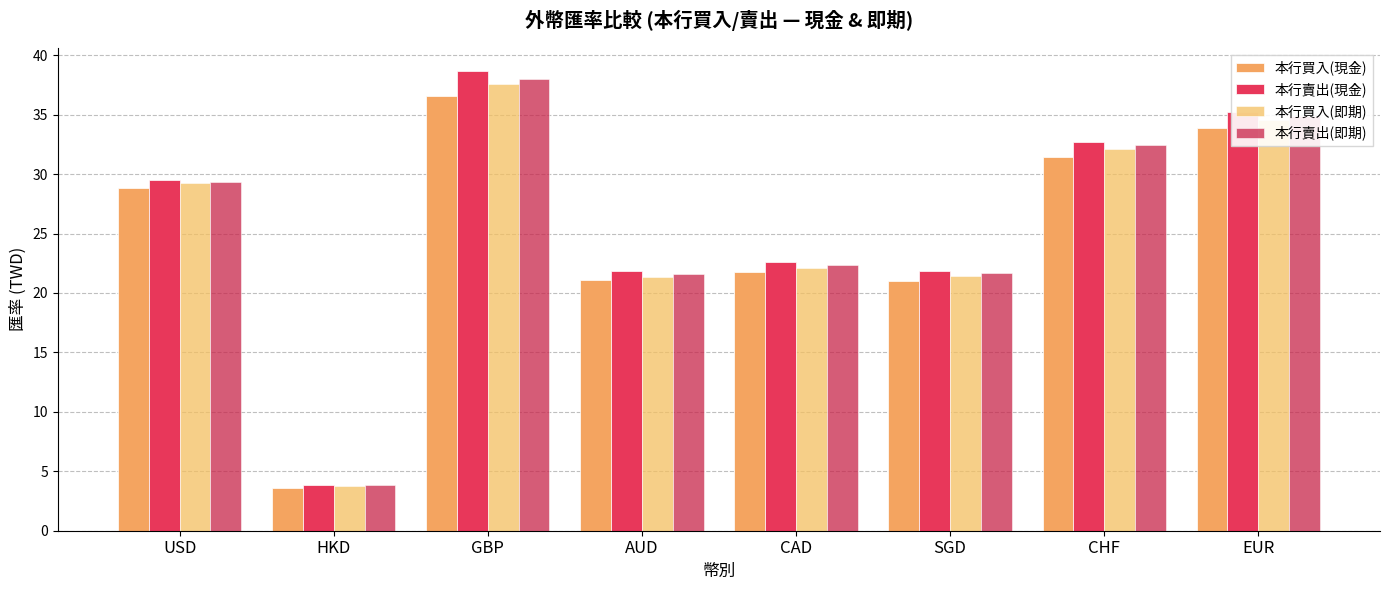

Is it true that 本行買入(即期) equals 34.5 at EUR?

True